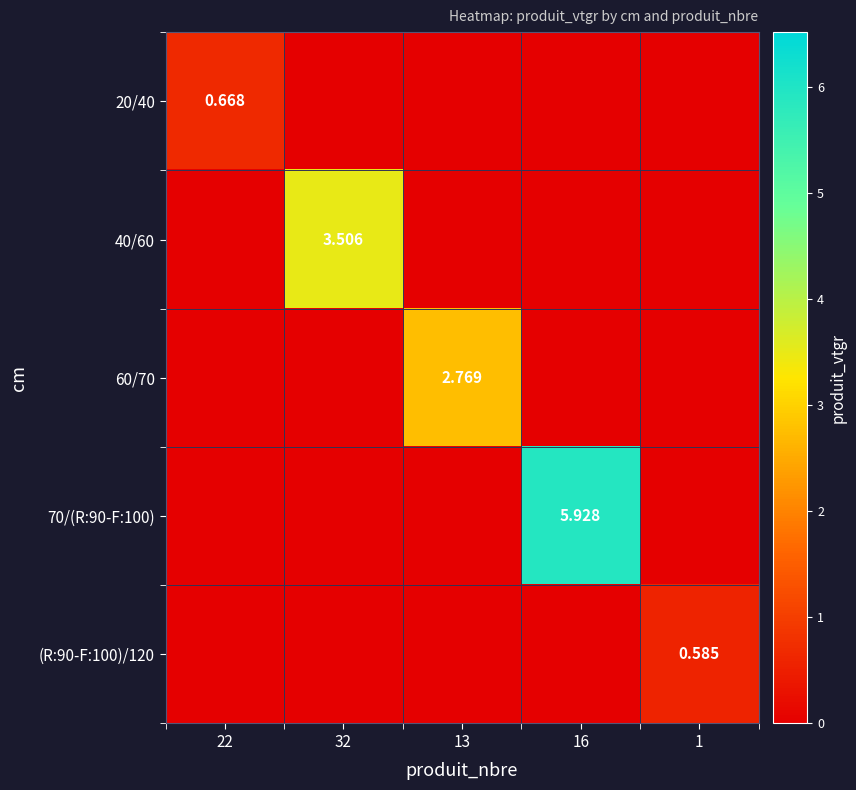

The value of (R:90-F:100)/120 at 13 is 0.2. True or false?

False